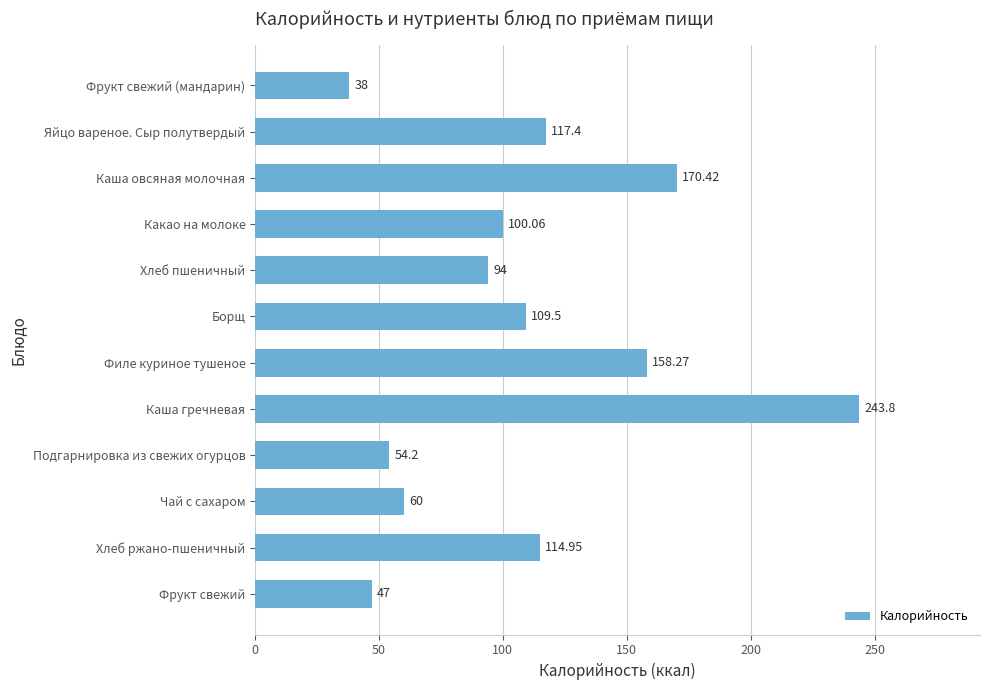

Which has a higher value, Какао на молоке or Хлеб пшеничный?

Какао на молоке